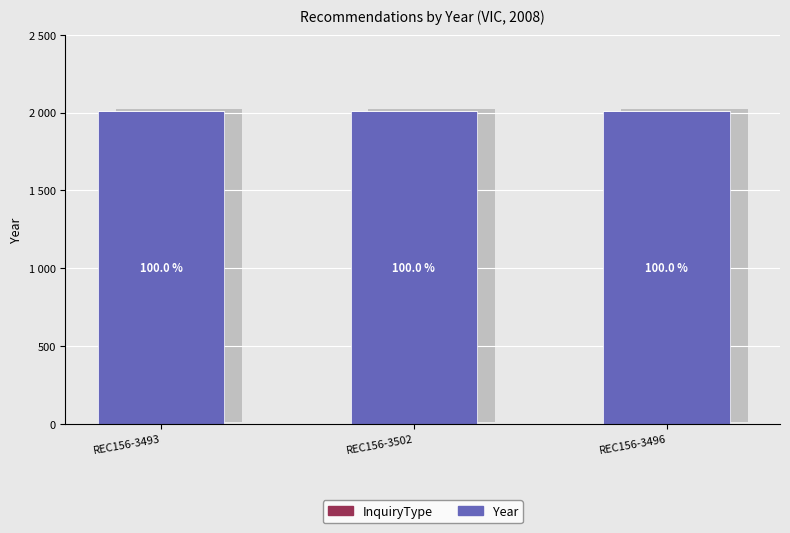

Which series has the widest spread of values?

Year